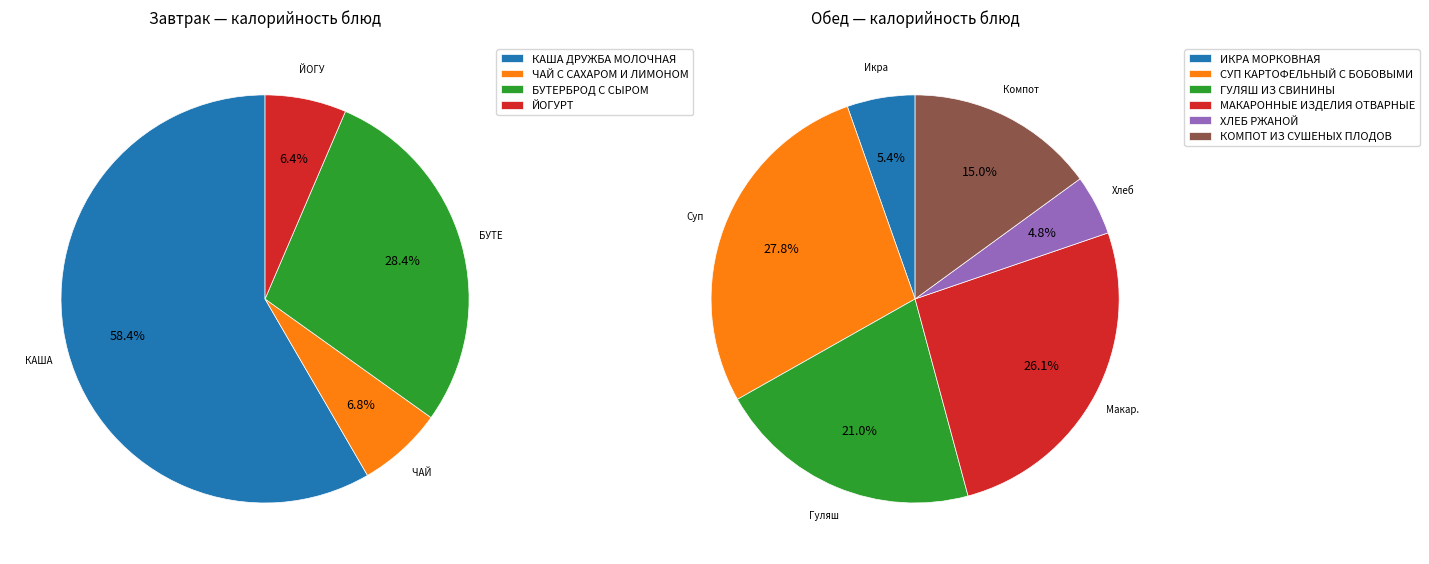

How many slices are in this pie chart?

4